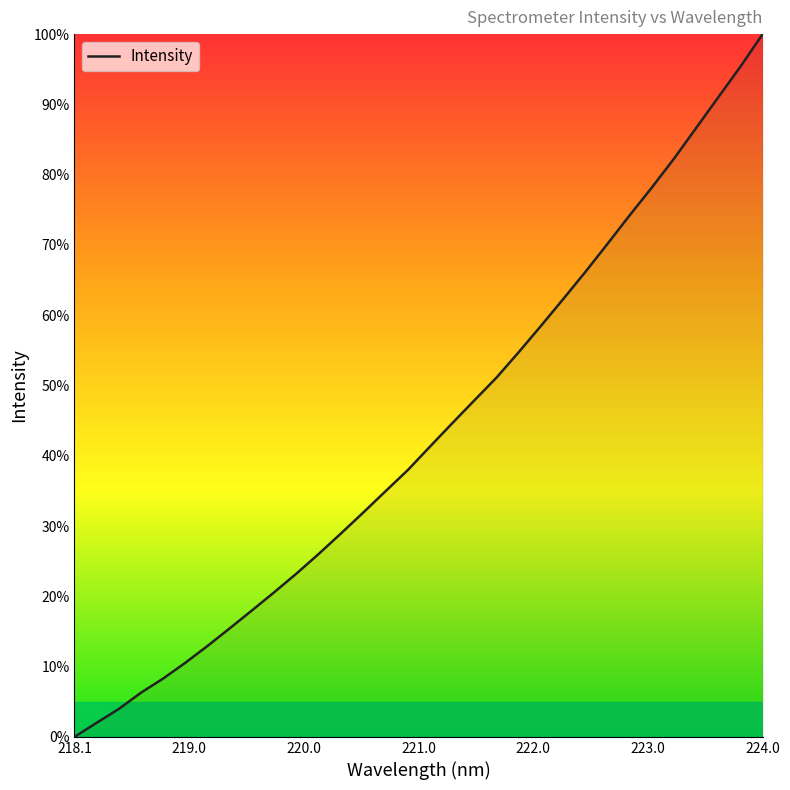

What is the difference between the maximum and minimum values?

100.0